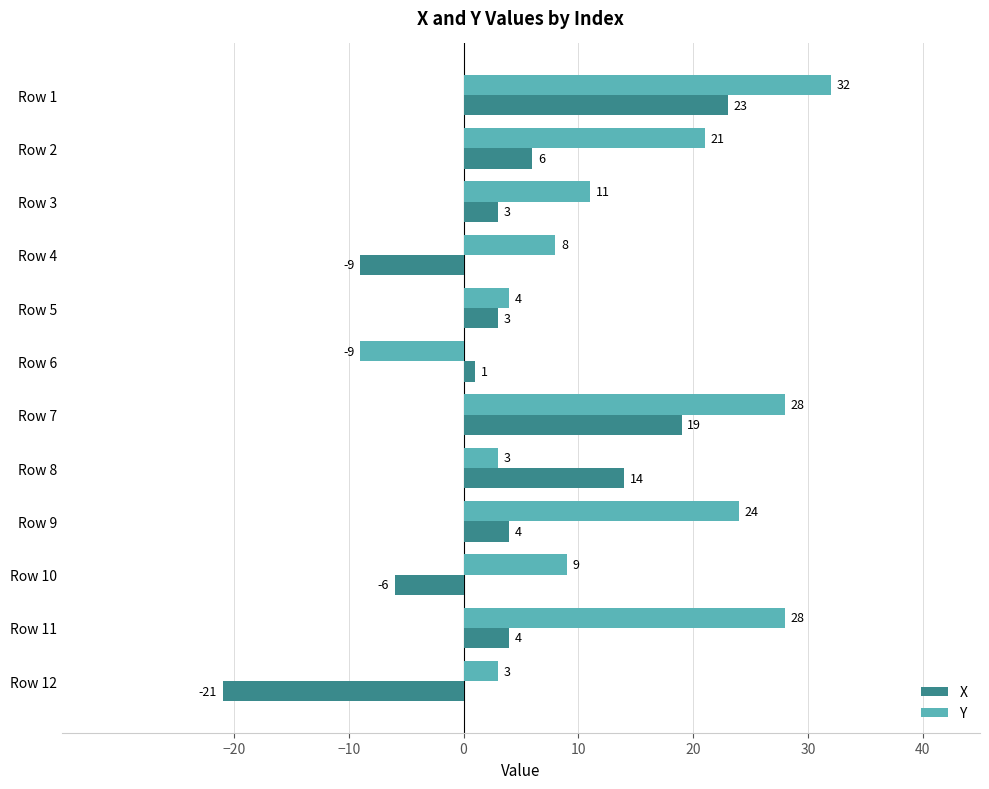

The value of X at Row 2 is 6. True or false?

True